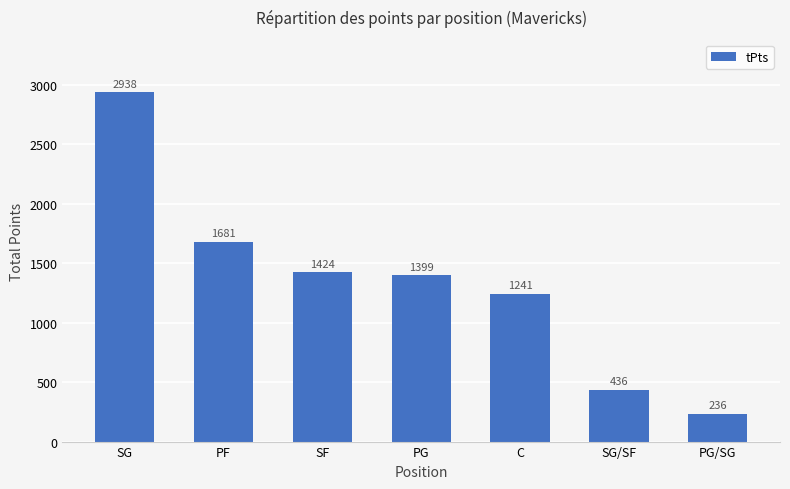

What is the difference between the maximum and minimum values?

2702